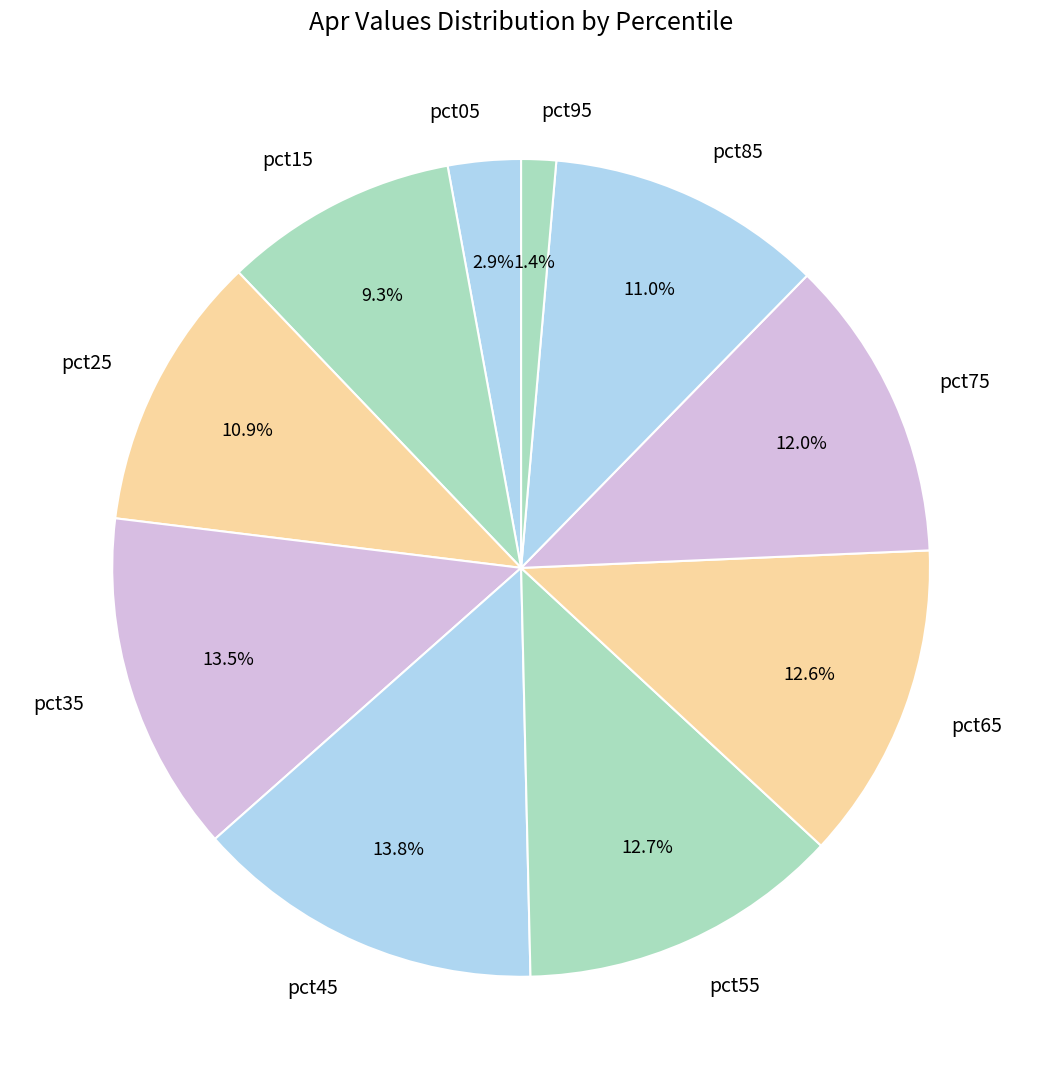

To the nearest percent, what is the difference between the pct35 and pct25 slice percentages?

3%